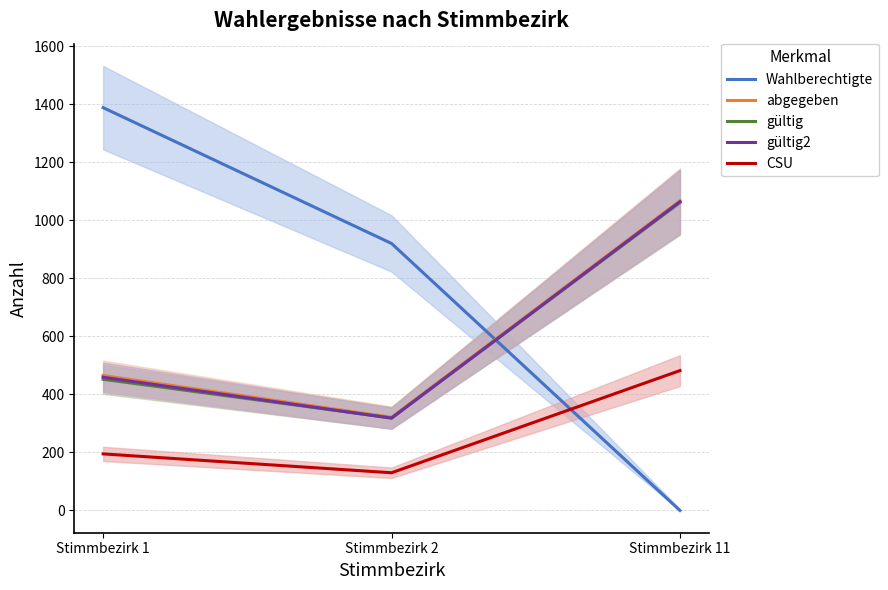

Reading left to right, transcribe all the data shown in this chart.

Wahlberechtigte: Stimmbezirk 1=1388	Stimmbezirk 2=920	Stimmbezirk 11=0
abgegeben: Stimmbezirk 1=465	Stimmbezirk 2=321	Stimmbezirk 11=1067
gültig: Stimmbezirk 1=452	Stimmbezirk 2=319	Stimmbezirk 11=1061
gültig2: Stimmbezirk 1=459	Stimmbezirk 2=318	Stimmbezirk 11=1064
CSU: Stimmbezirk 1=195	Stimmbezirk 2=130	Stimmbezirk 11=482